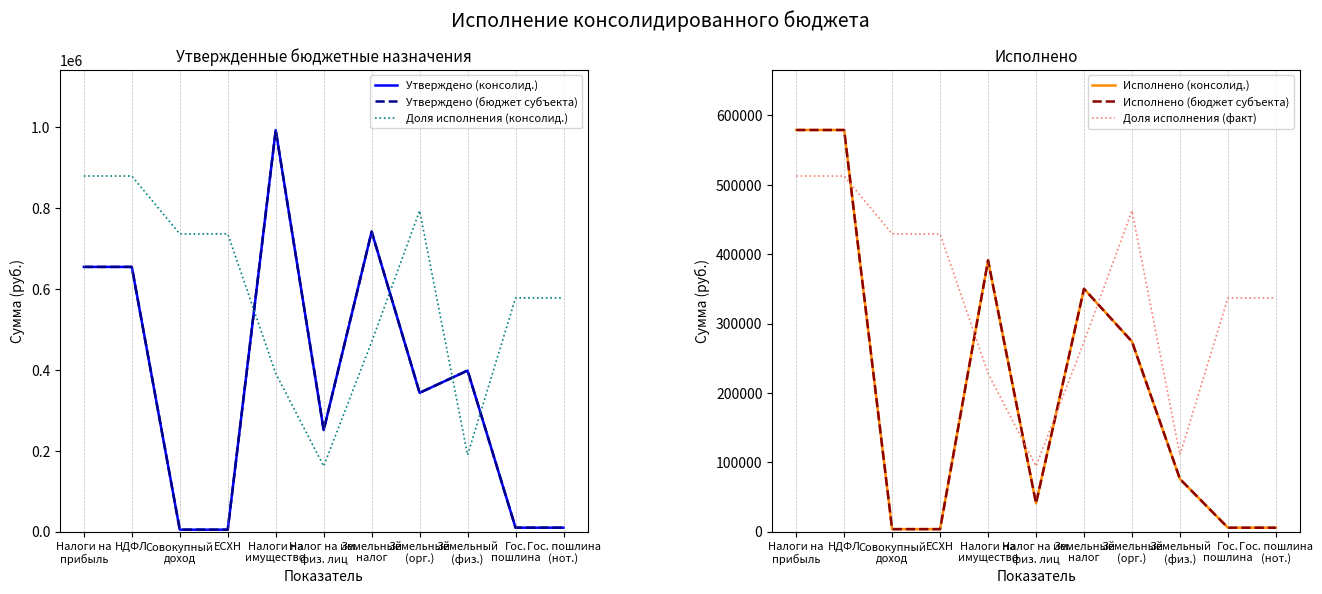

How many interior local peaks does the Исполнено (консолид.) series have?

2